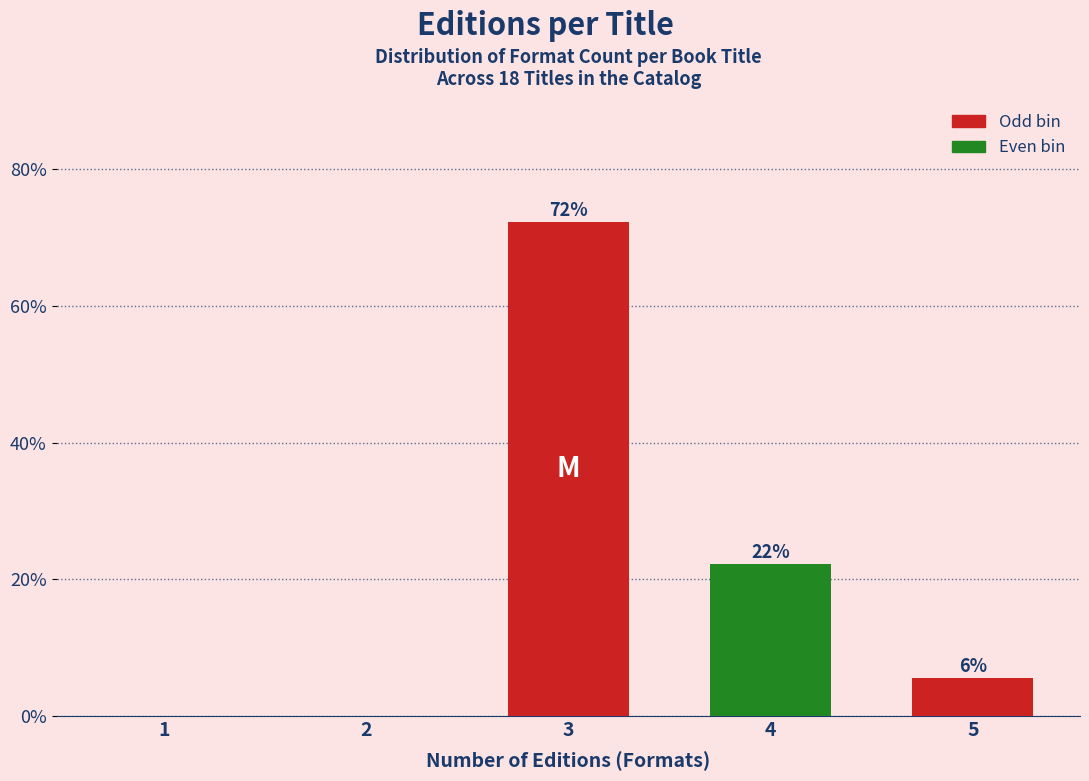

Are the bars horizontal?

No